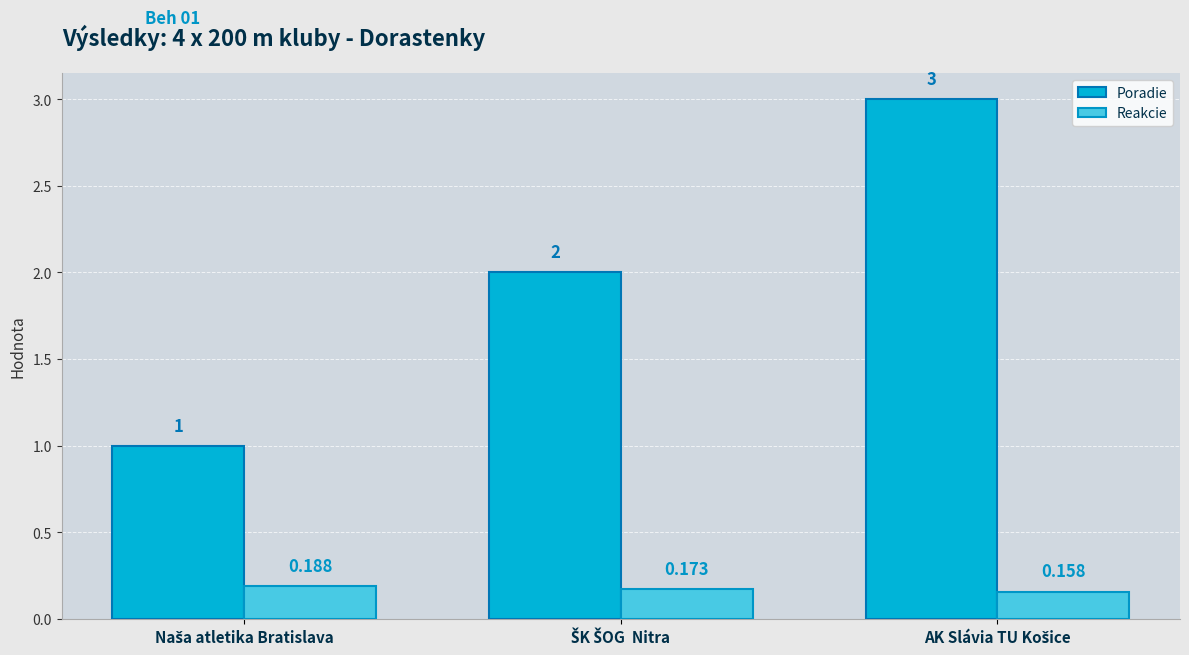

Which series has the largest range (max minus min)?

Poradie